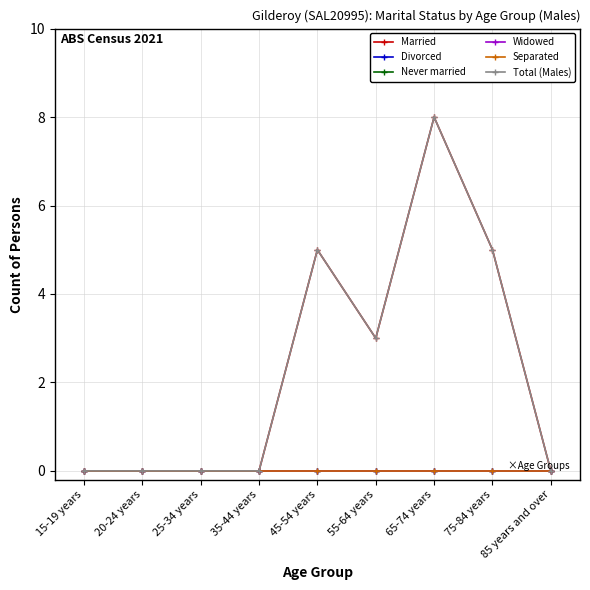

Rank the categories by Separated value from lowest to highest.

15-19 years, 20-24 years, 25-34 years, 35-44 years, 45-54 years, 55-64 years, 65-74 years, 75-84 years, 85 years and over